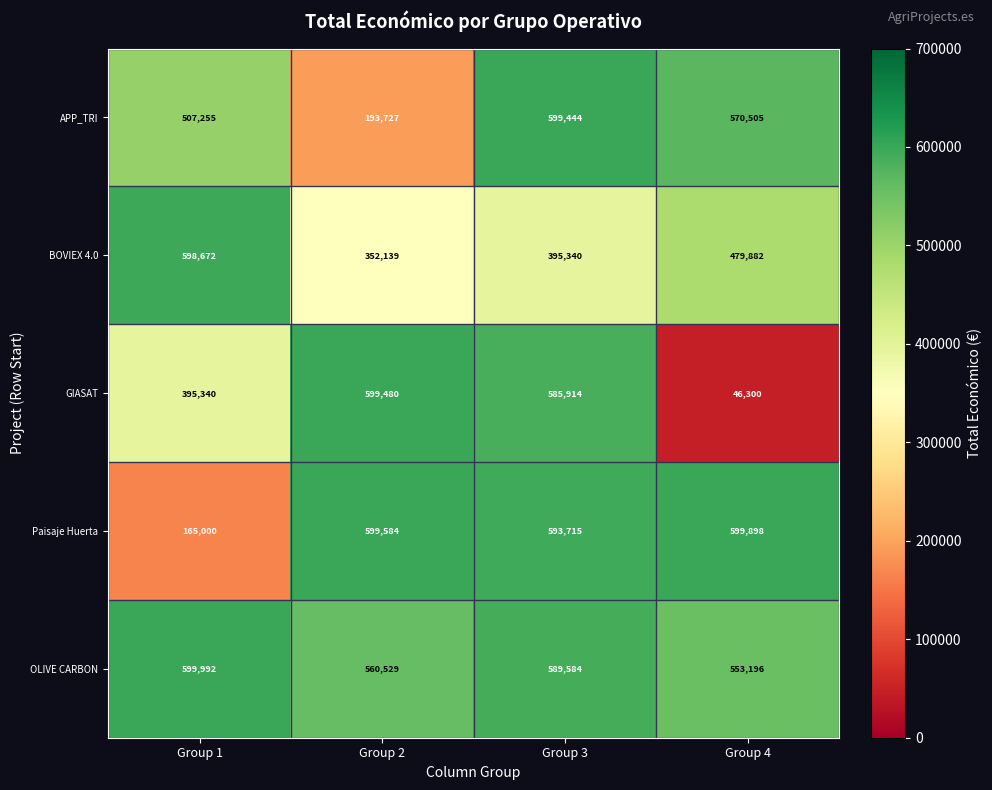

What is the approximate value of GIASAT at Group 4, to the nearest 50?

46300